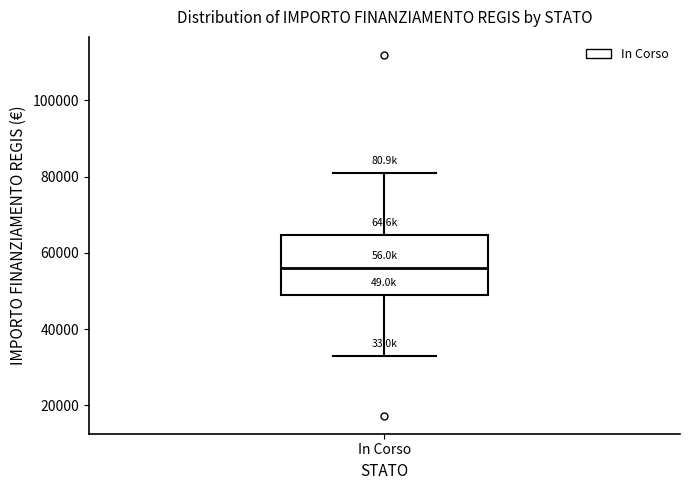

Read this box plot against the y-axis: the position of the median line, the range covered by the box, and the ends of both whiskers. The values are not printed on the chart, so give them approximately, as read against the axis.

median 56000, box 50000 to 64000, whiskers 32000 to 80000